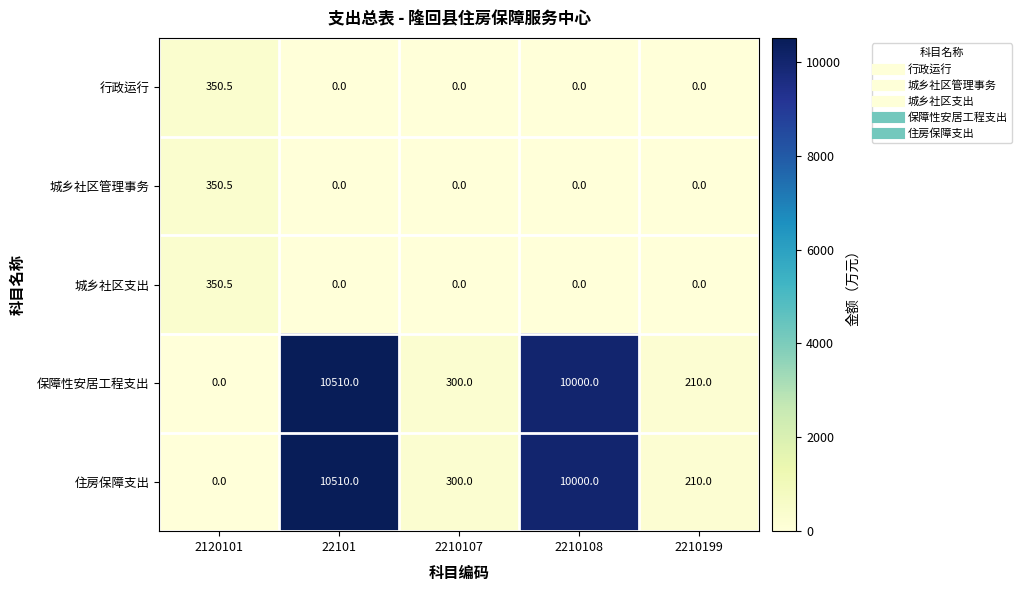

Reading left to right, what are all the values shown in this chart?

行政运行: 2120101=350.5	22101=0.0	2210107=0.0	2210108=0.0	2210199=0.0
城乡社区管理事务: 2120101=350.5	22101=0.0	2210107=0.0	2210108=0.0	2210199=0.0
城乡社区支出: 2120101=350.5	22101=0.0	2210107=0.0	2210108=0.0	2210199=0.0
保障性安居工程支出: 2120101=0.0	22101=10510.0	2210107=300.0	2210108=10000.0	2210199=210.0
住房保障支出: 2120101=0.0	22101=10510.0	2210107=300.0	2210108=10000.0	2210199=210.0